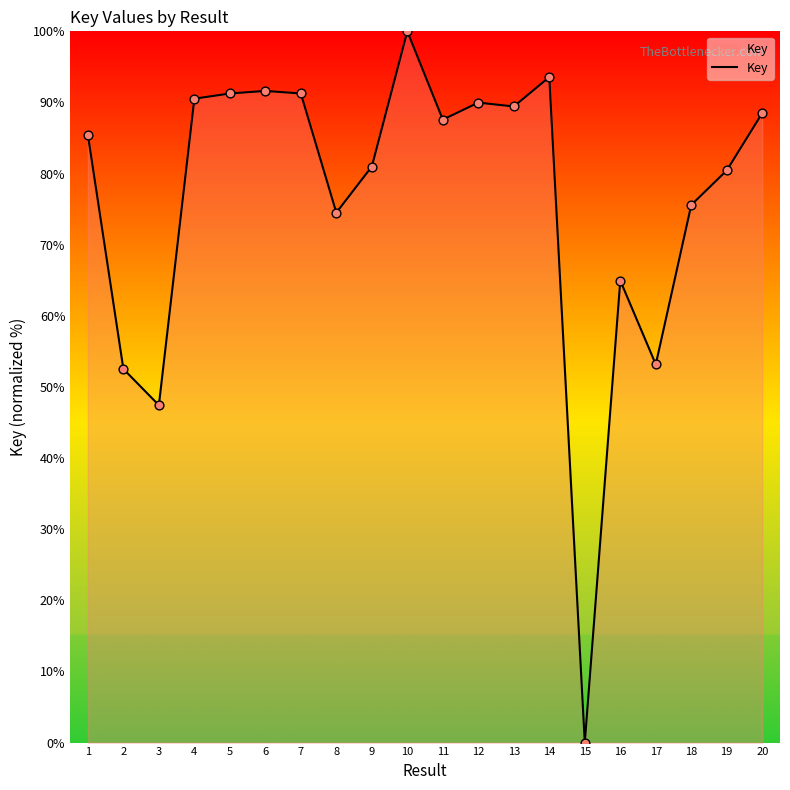

What is the ratio of the value at 3 to the value at 4?

0.5